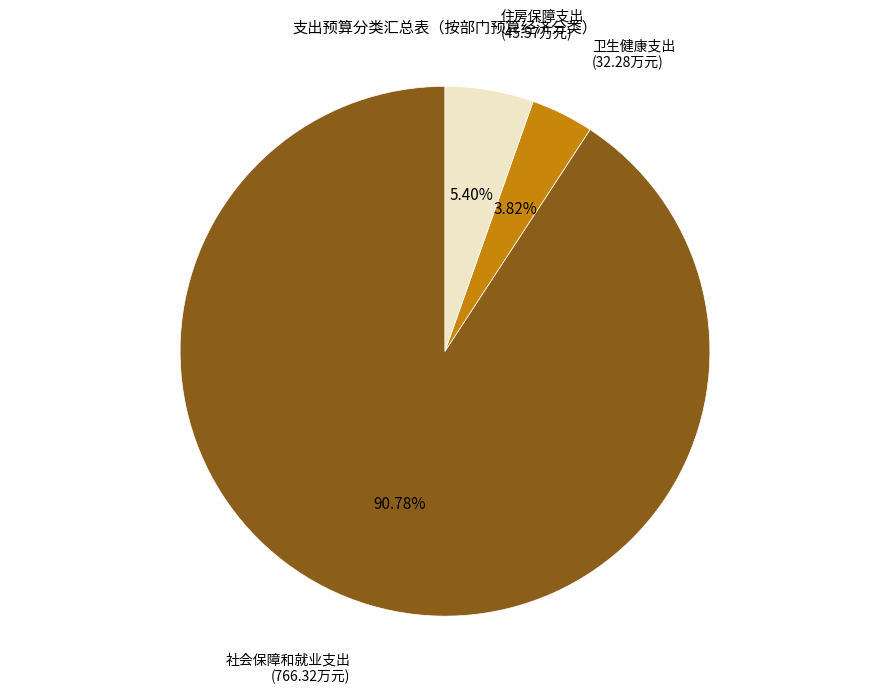

True or false: 卫生健康支出 accounts for 15% of the total.

False